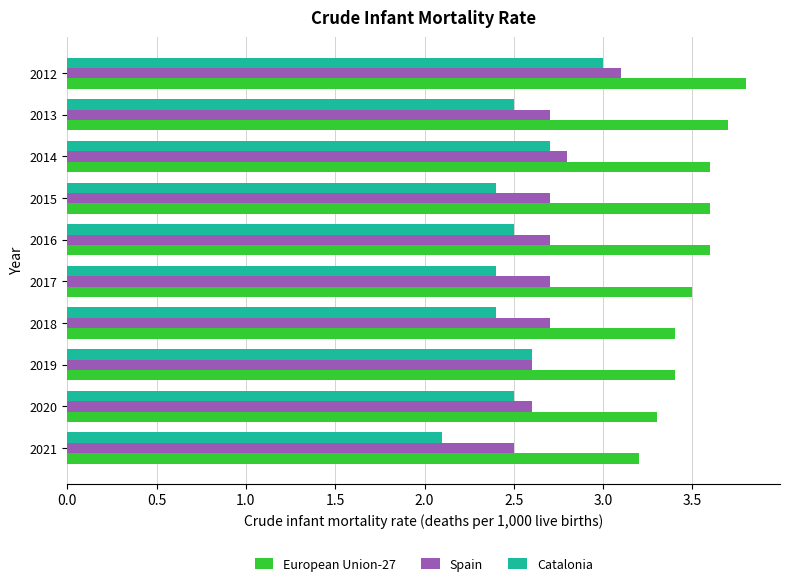

Which series has the widest spread of values?

Catalonia